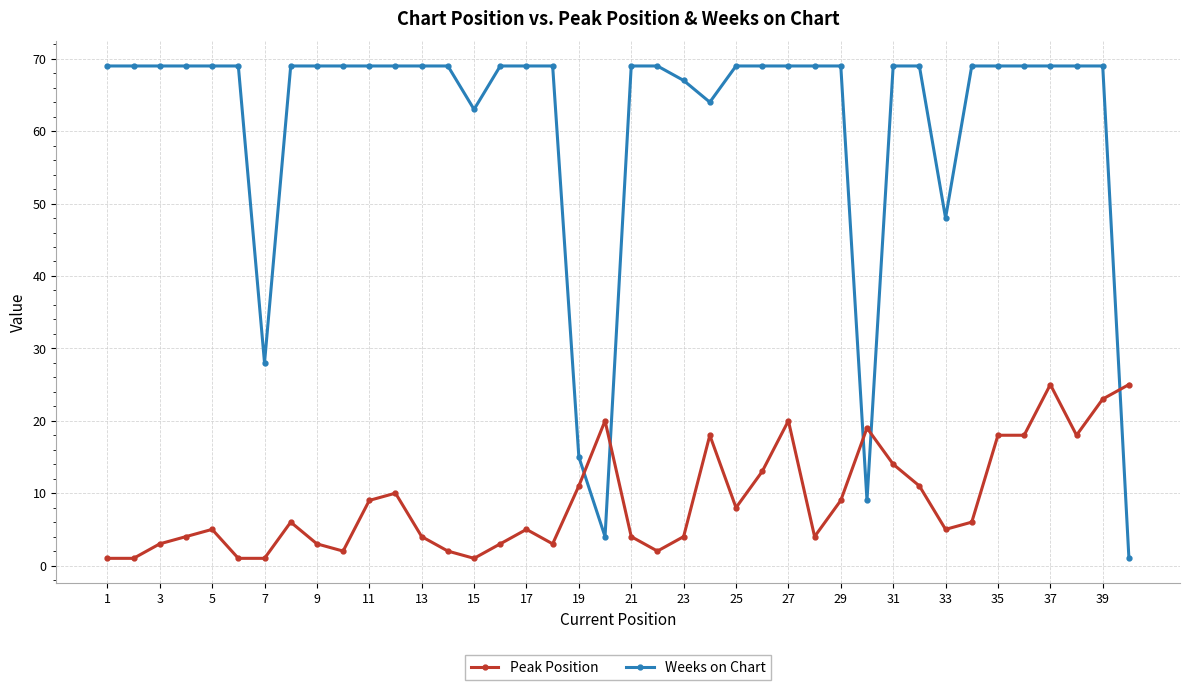

True or false: Peak Position has more than 0 interior local peaks.

True